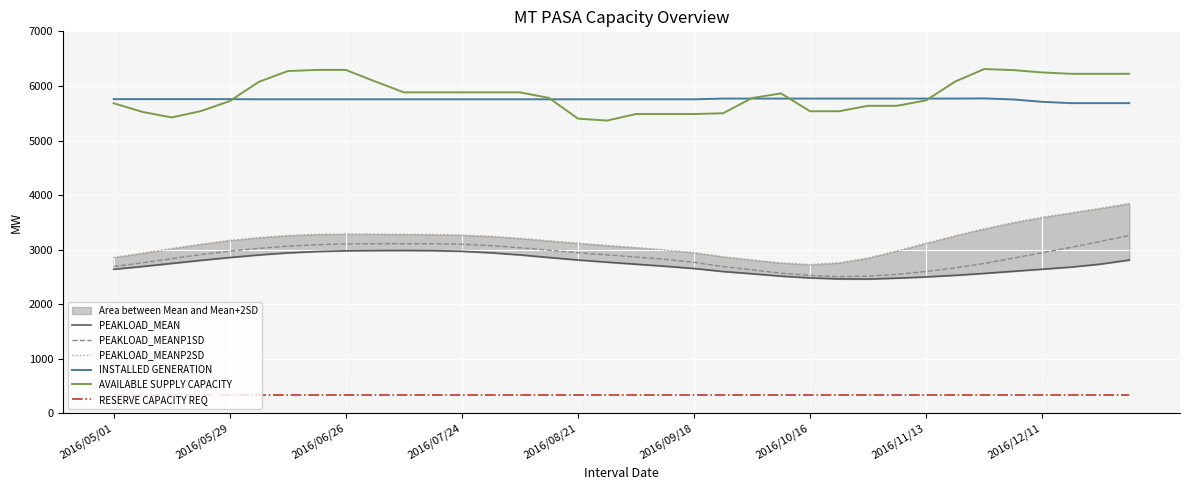

What is the minimum value shown in the chart?

340